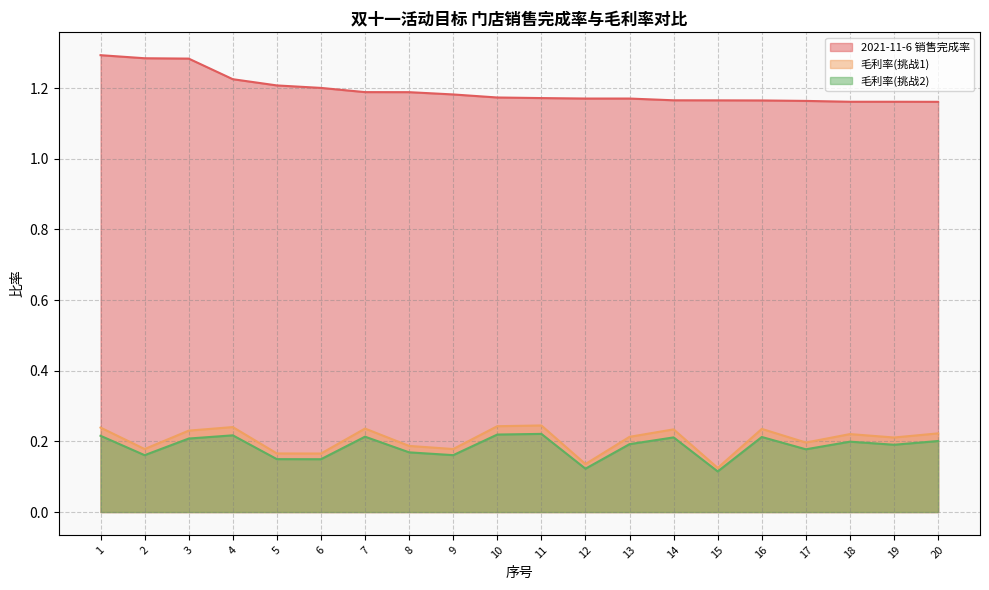

List the labels in order of 毛利率(挑战1) value, smallest first.

15, 12, 6, 5, 2, 9, 8, 17, 19, 13, 18, 20, 3, 14, 16, 7, 1, 4, 10, 11